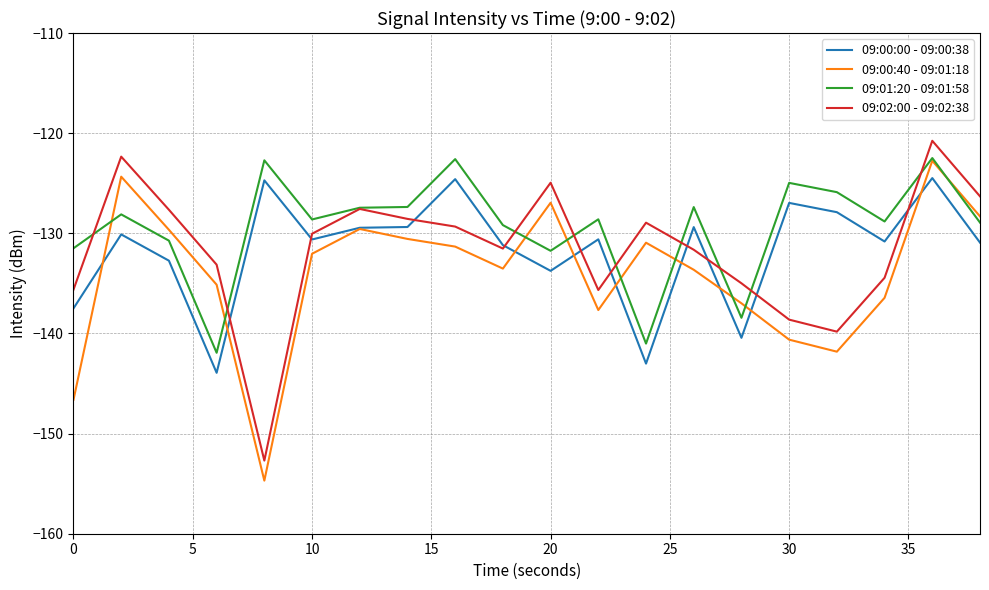

What is the lowest value of the 09:01:20 - 09:01:58 series?

-141.9